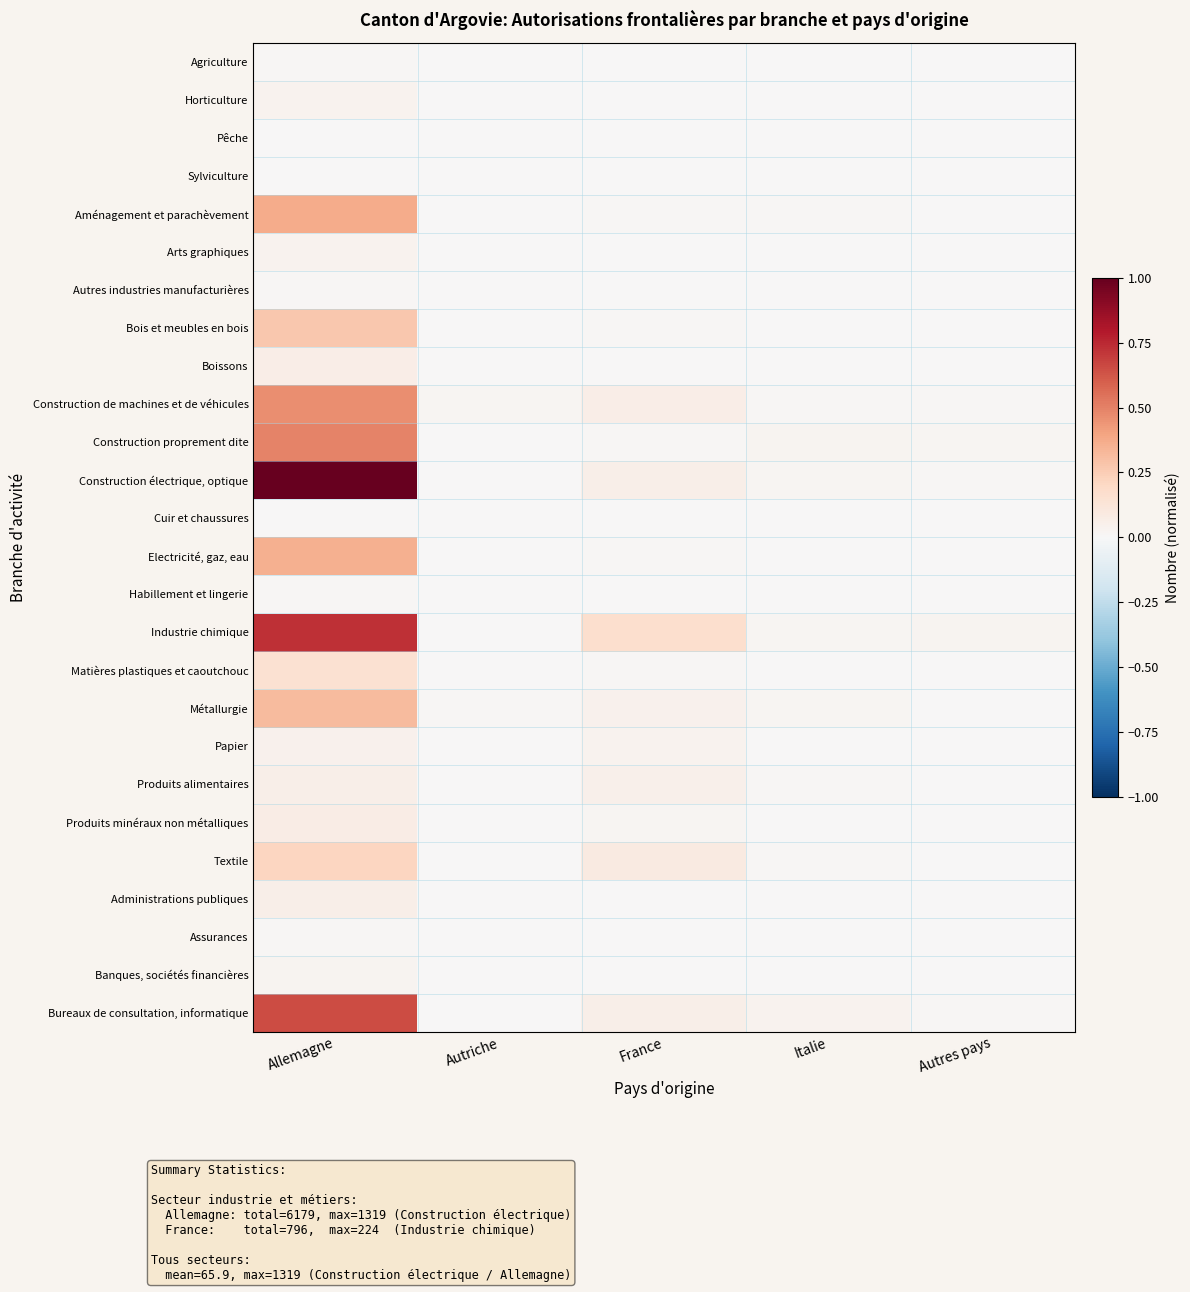

List the series in order of their peak value, lowest first.

Pêche, Sylviculture, Cuir et chaussures, Agriculture, Habillement et lingerie, Autres industries manufacturières, Assurances, Banques, sociétés financières, Horticulture, Arts graphiques, Papier, Administrations publiques, Produits alimentaires, Boissons, Produits minéraux non métalliques, Matières plastiques et caoutchouc, Textile, Bois et meubles en bois, Métallurgie, Electricité, gaz, eau, Aménagement et parachèvement, Construction de machines et de véhicules, Construction proprement dite, Bureaux de consultation, informatique, Industrie chimique, Construction électrique, optique